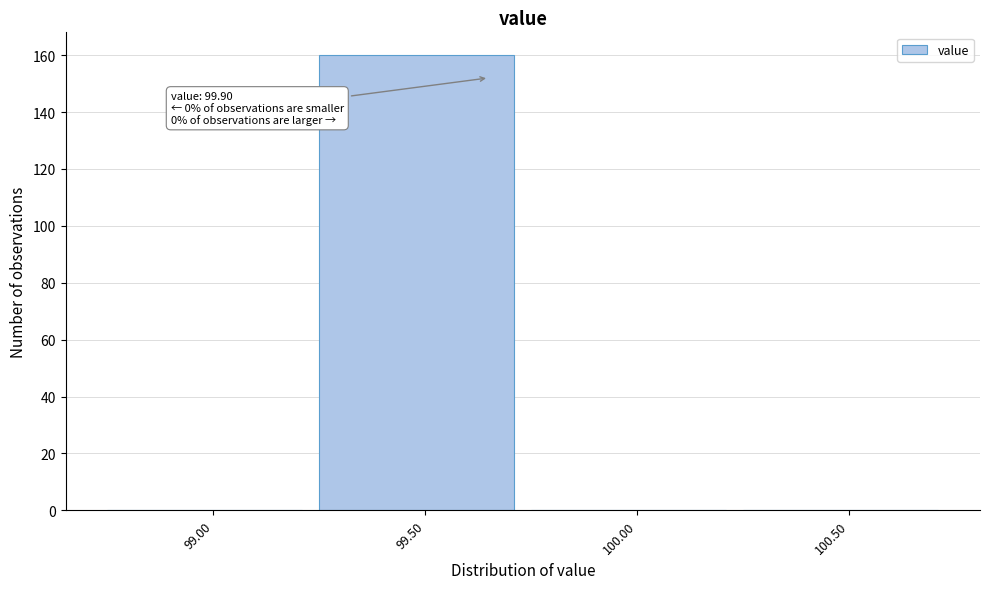

Reading left to right, list all the values displayed in this chart.

99.00=0	99.50=160	100.00=0	100.50=0